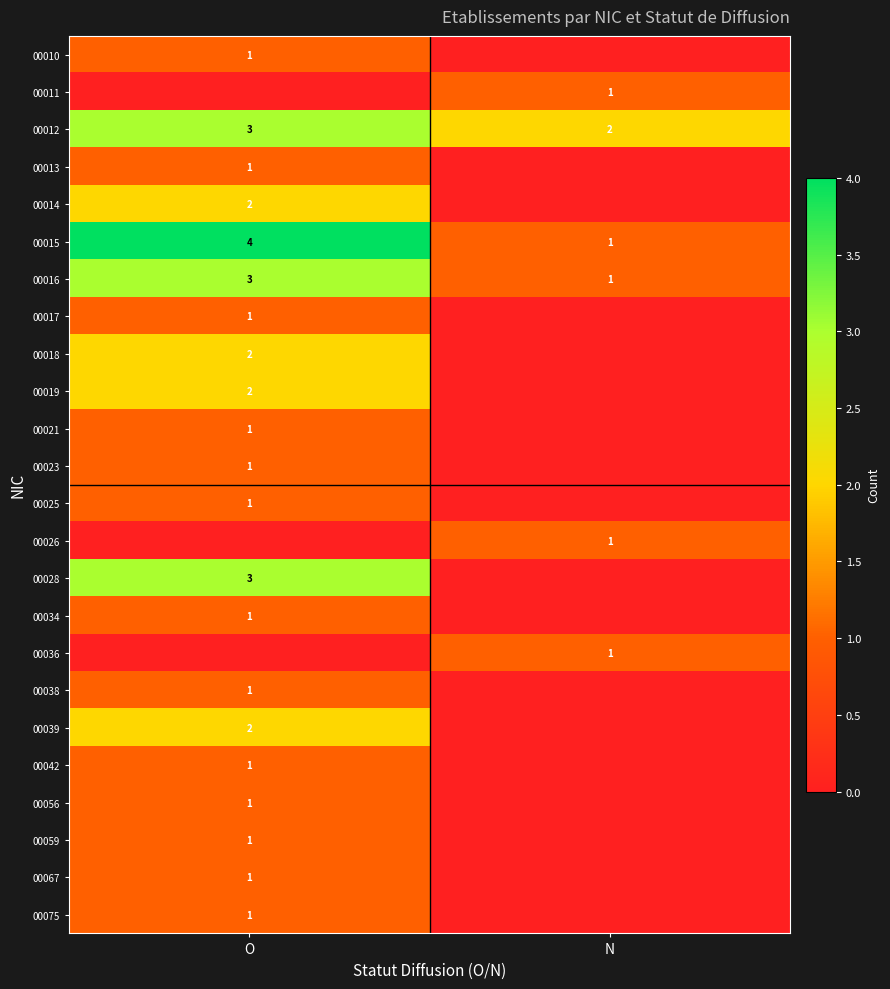

At which label does 00016 reach its peak?

O